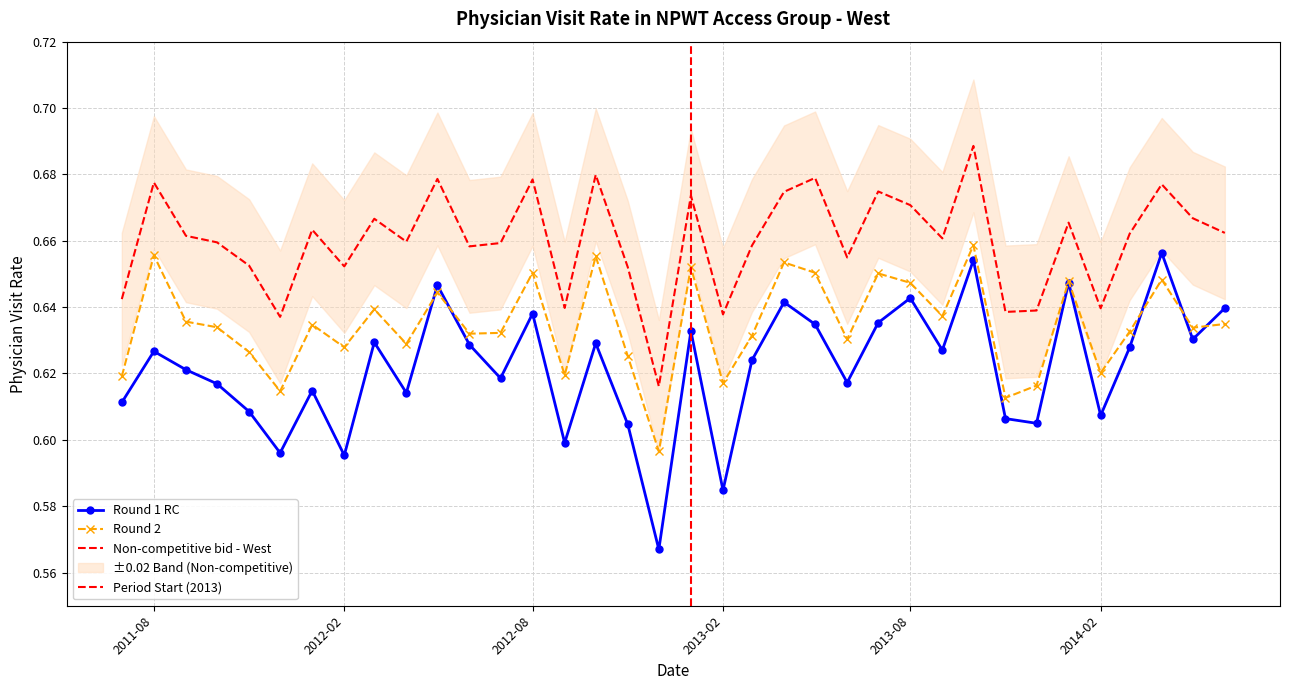

True or false: Non-competitive bid - West and Round 1 RC cross at least once.

False